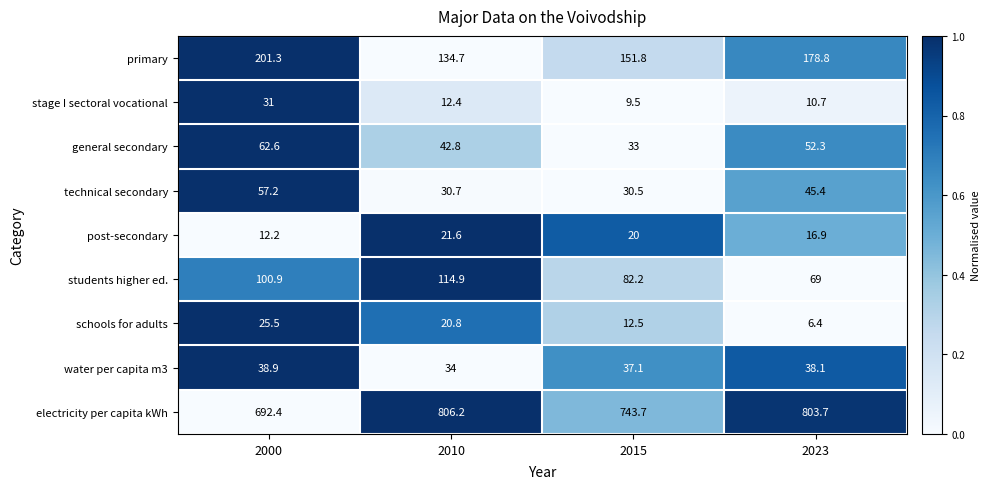

List the series in order of their peak value, lowest first.

post-secondary, schools for adults, stage I sectoral vocational, water per capita m3, technical secondary, general secondary, students higher ed., primary, electricity per capita kWh